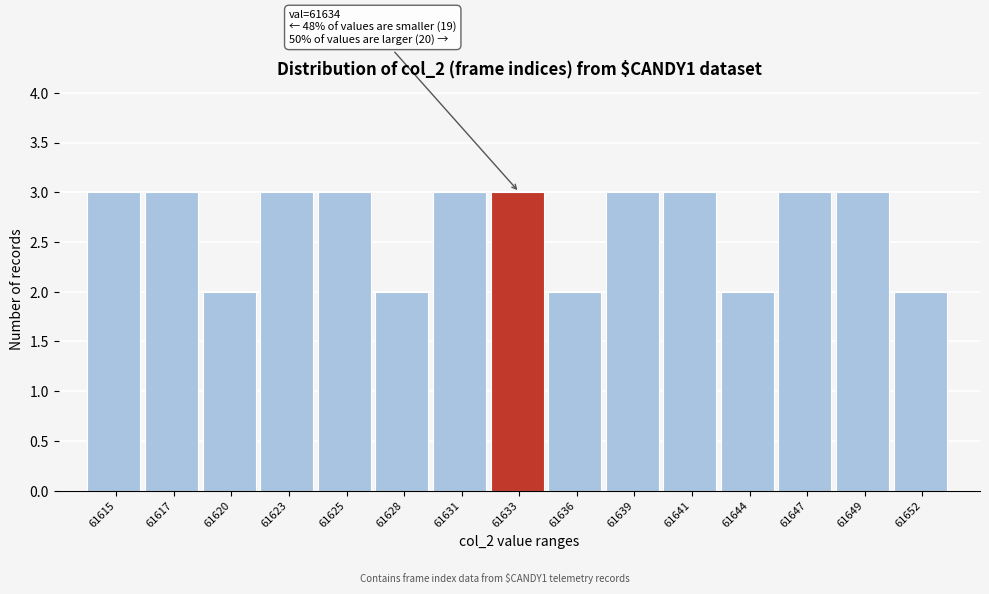

Reading right to left, what are all the values shown in this chart?

2	3	3	2	3	3	2	3	3	2	3	3	2	3	3